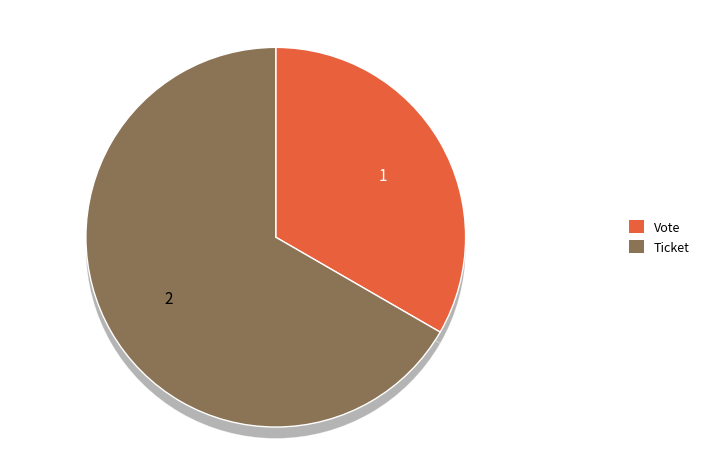

Does Vote account for over 50% of the chart?

No